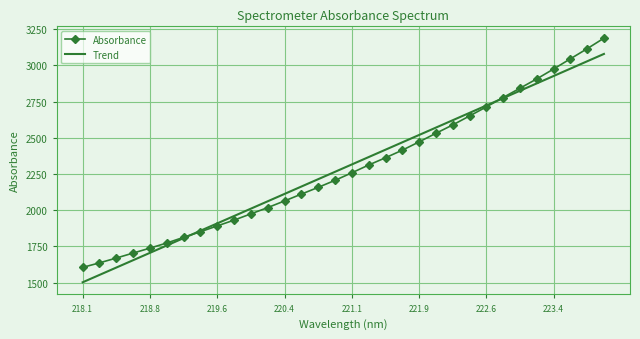

What is the sum of all Absorbance values?

73302.5